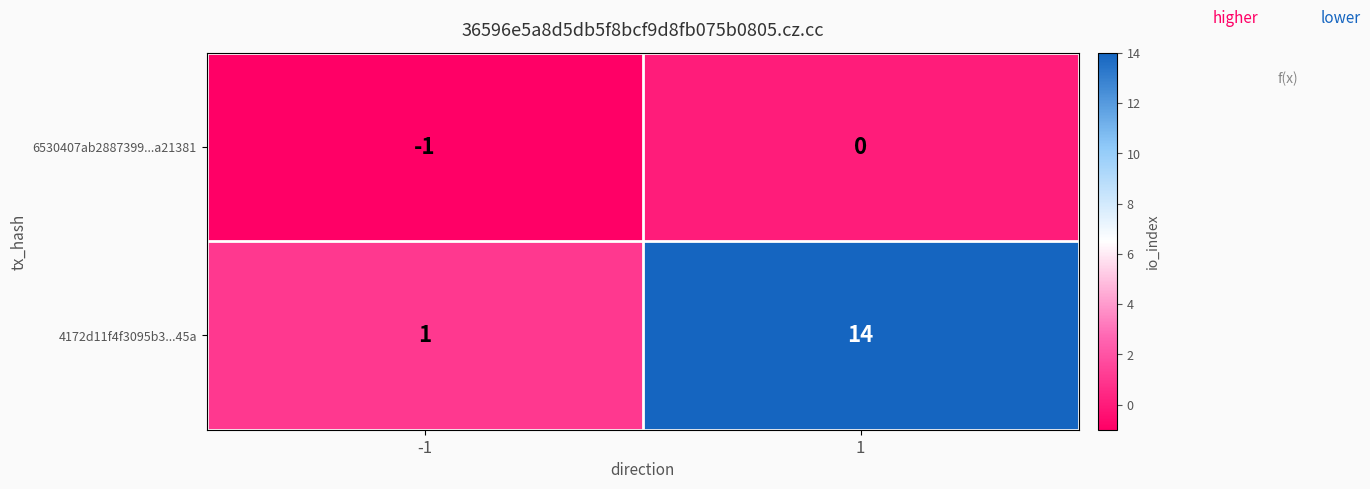

The 6530407ab2887399...a21381 series shows 0 at 1. True or false?

True